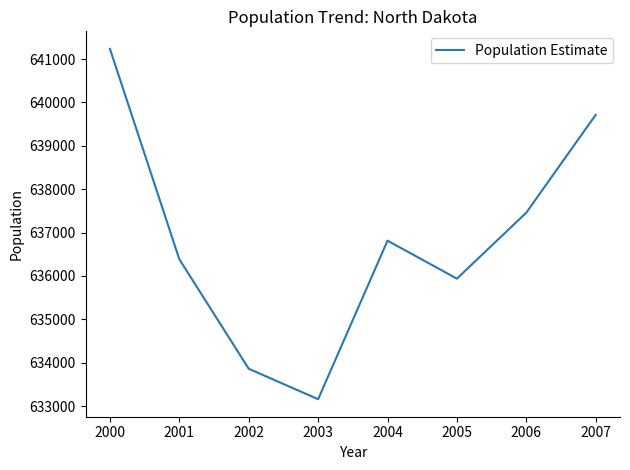

What is the average value?

636821